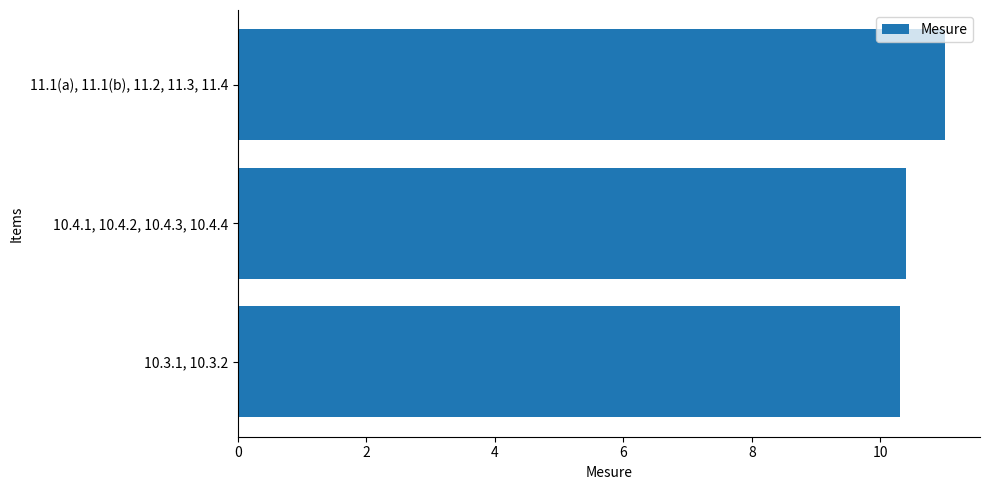

Between 10.3.1, 10.3.2 and 11.1(a), 11.1(b), 11.2, 11.3, 11.4, which is larger?

11.1(a), 11.1(b), 11.2, 11.3, 11.4